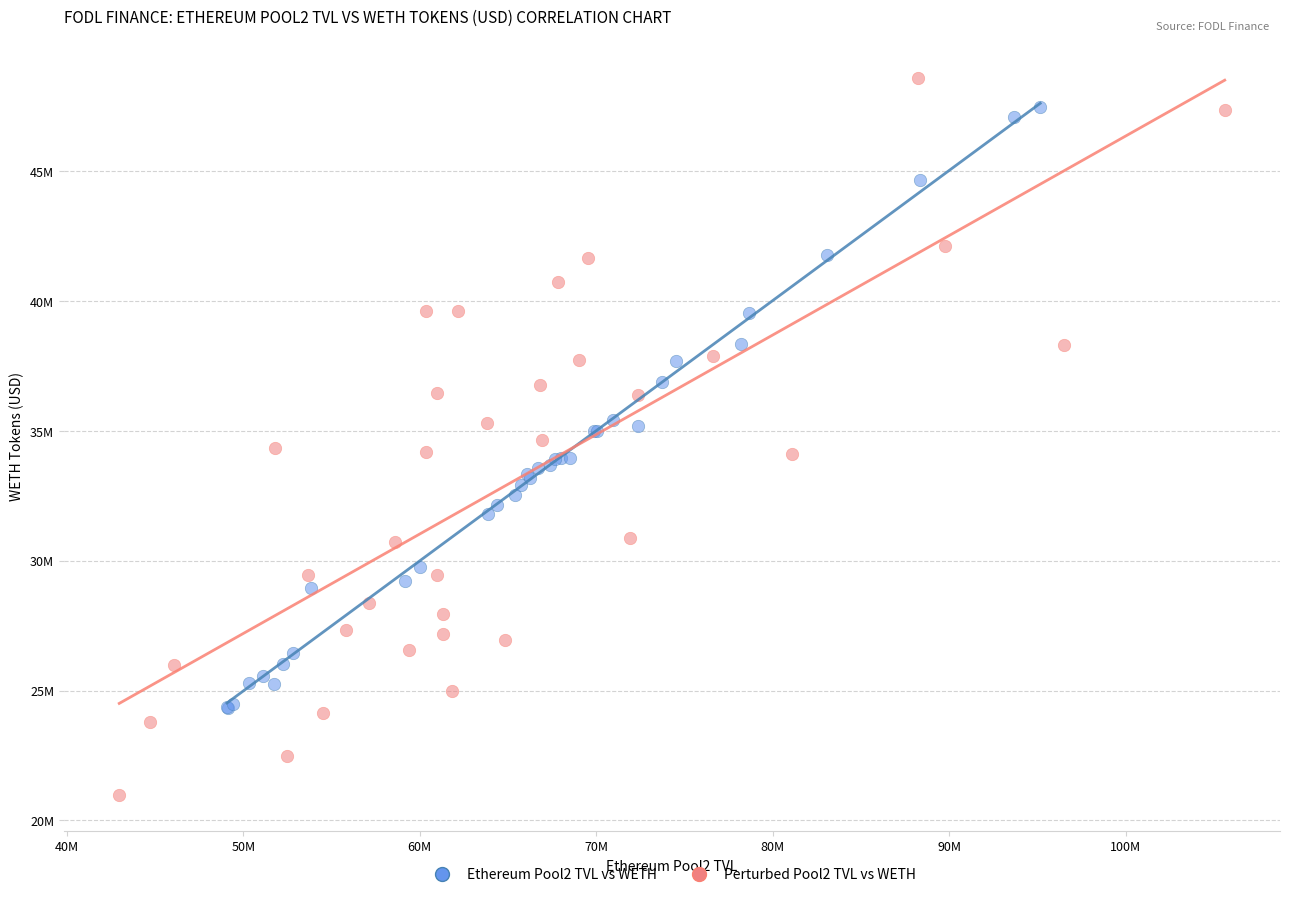

What are all the series names shown in the legend?

Ethereum Pool2 TVL vs WETH, Perturbed Pool2 TVL vs WETH